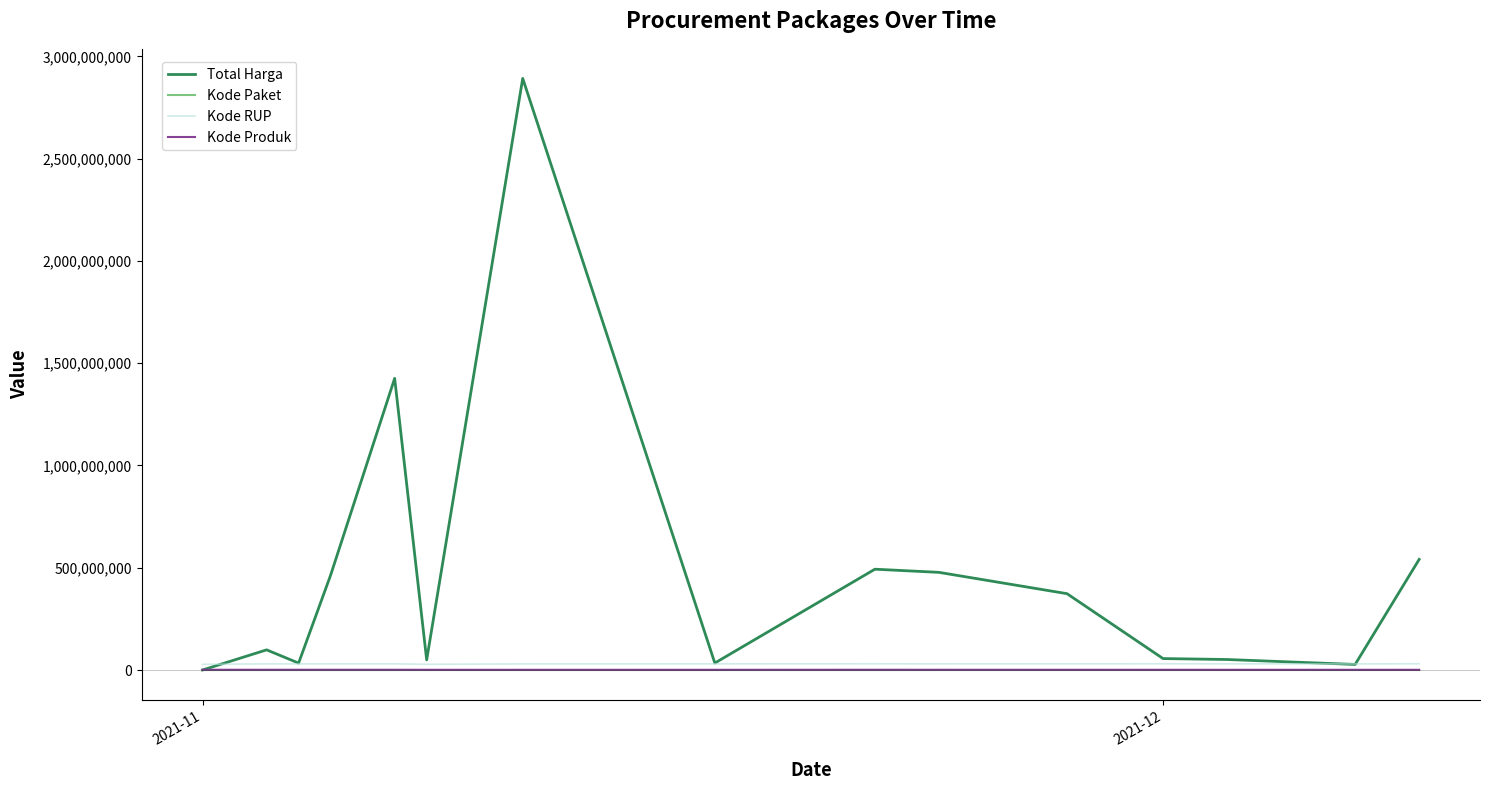

Which series has the widest spread of values?

Total Harga